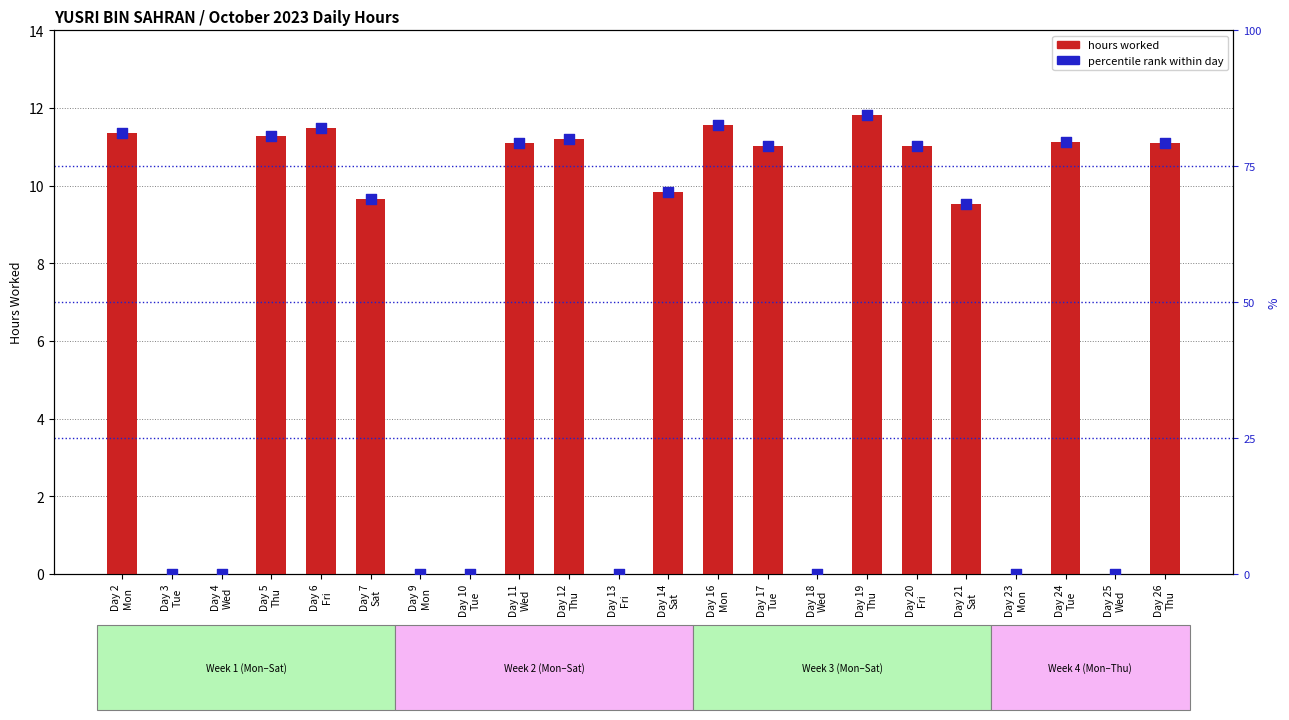

At how many categories does at least one series exceed 75?

11